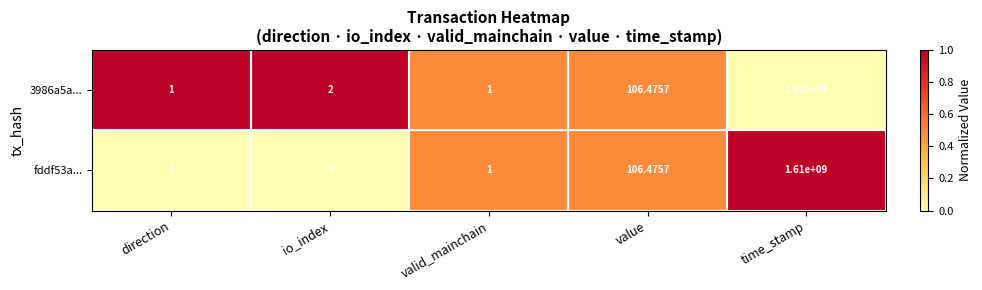

At how many categories does at least one series exceed 0?

5